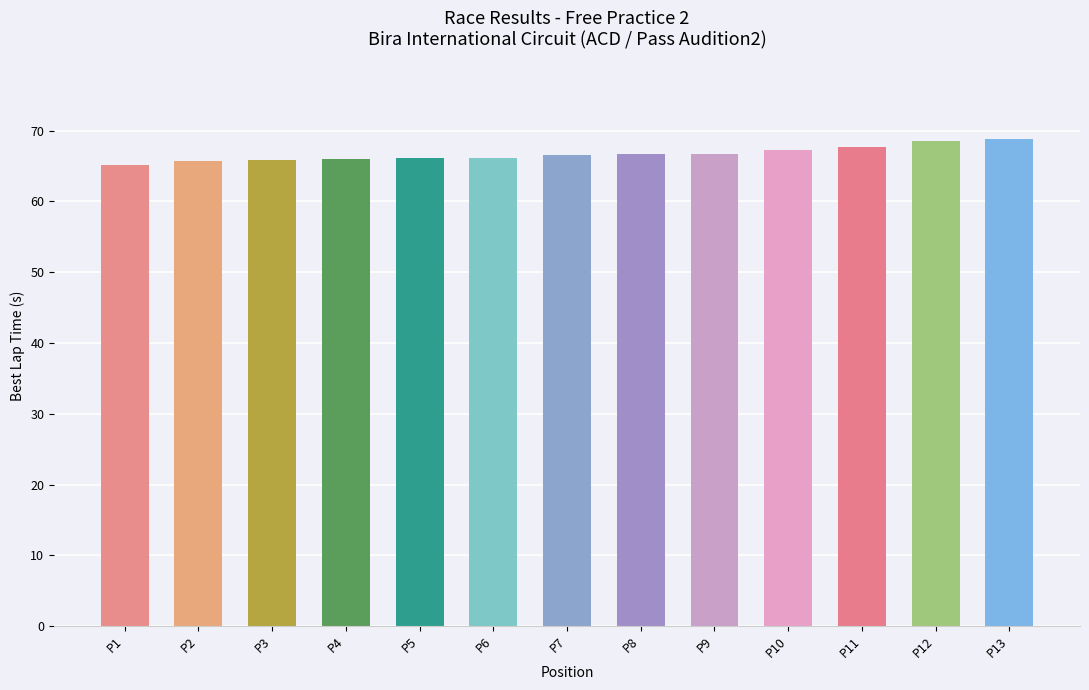

Between P12 and P2, which is larger?

P12